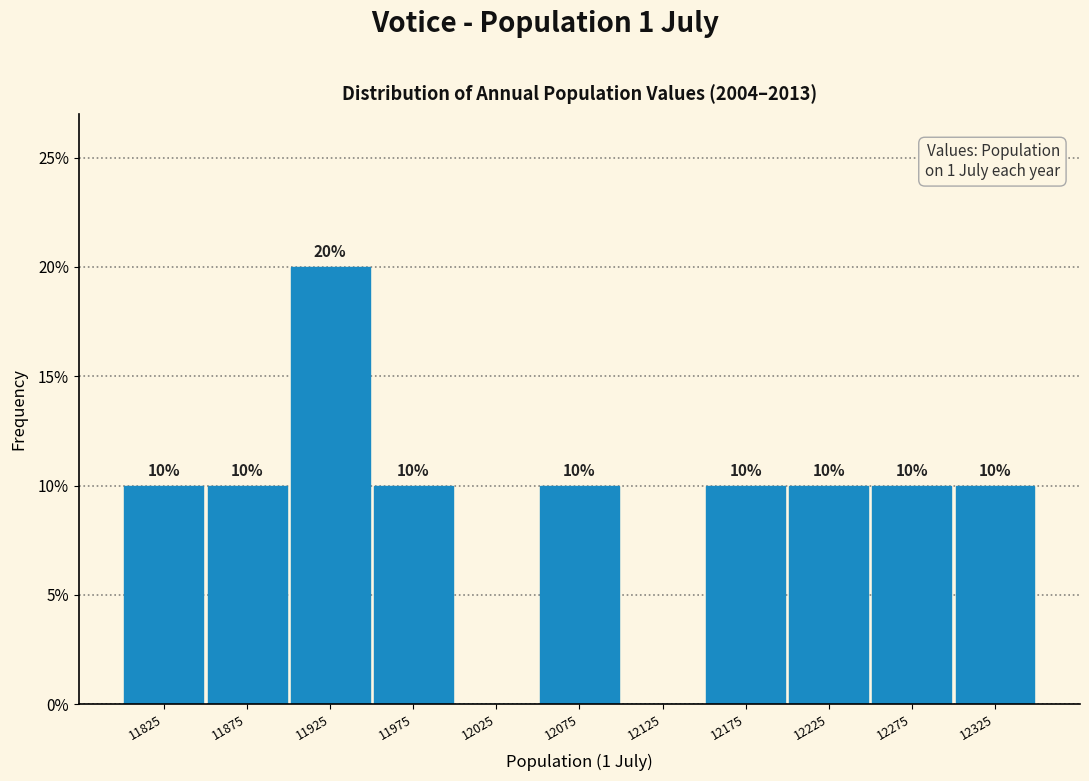

Over which range of the x-axis is the bar tallest?

11900 to 11950